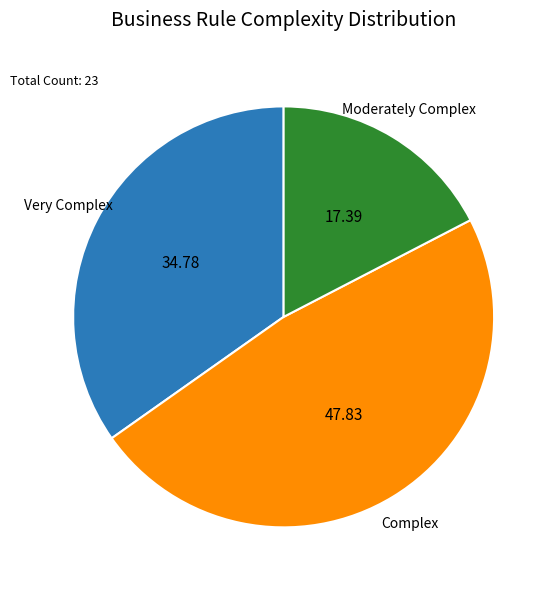

Rank the categories by value from highest to lowest.

Complex, Very Complex, Moderately Complex